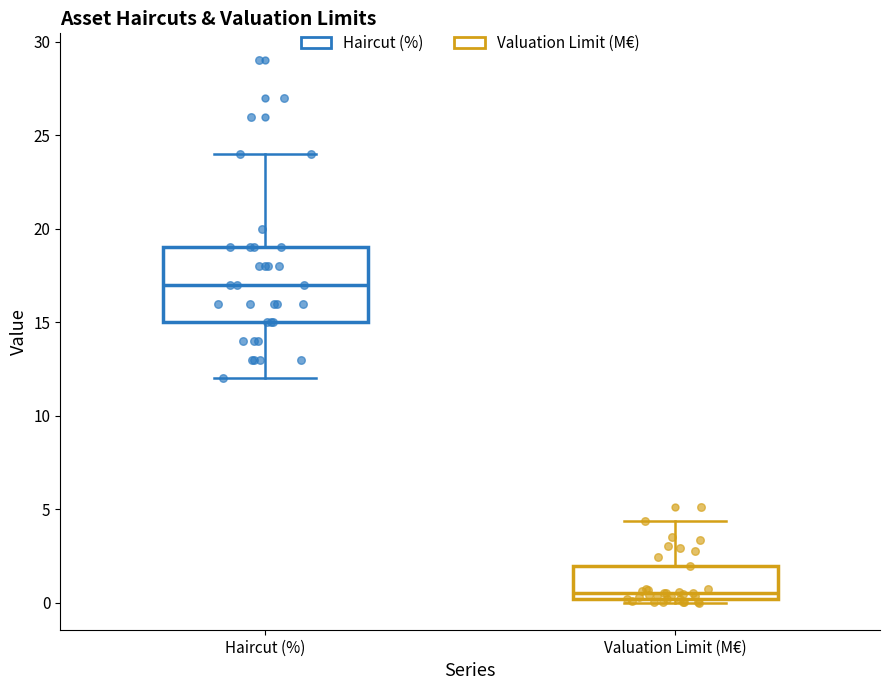

Reading left to right, transcribe this box plot: for each box, give where its median line is, the range the box spans, and where its two whiskers end, as read against the y-axis. The values are not printed on the chart, so give them approximately, as read against the axis.

Haircut (%): median 17.0, box 15.0 to 19.0, whiskers 12.0 to 24.0
Valuation Limit (M€): median 0.5, box 0.0 to 2.0, whiskers 0.0 (just below the box's lower edge) to 4.5